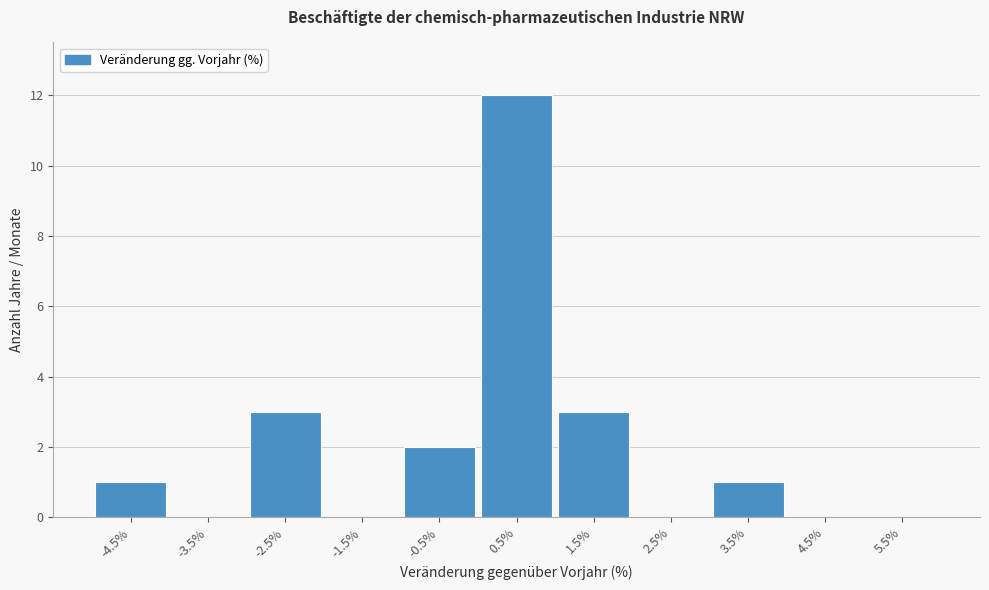

Reading right to left, what are all the values shown in this chart?

5.5%=0	4.5%=0	3.5%=1	2.5%=0	1.5%=3	0.5%=12	-0.5%=2	-1.5%=0	-2.5%=3	-3.5%=0	-4.5%=1